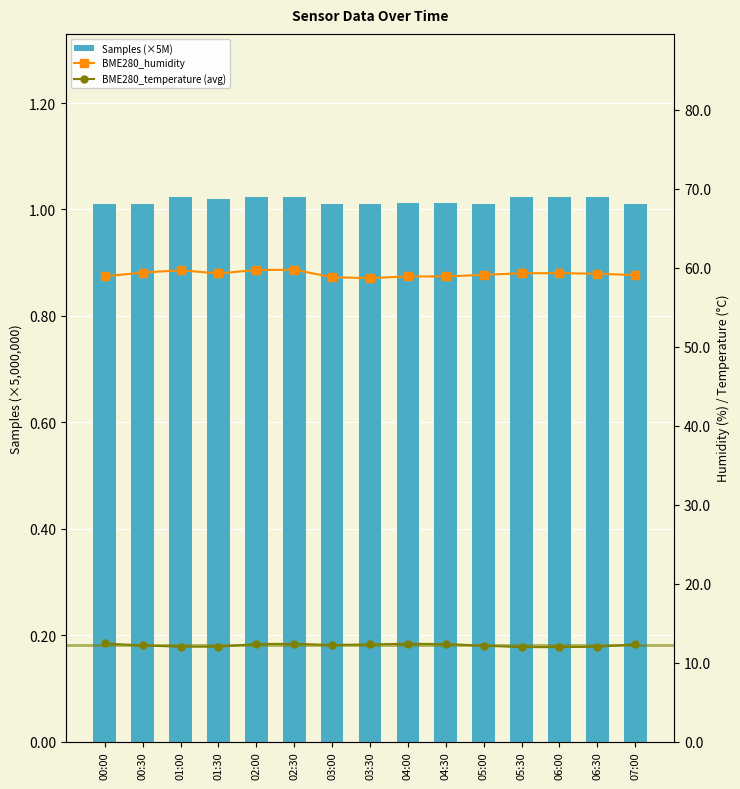

What is the spread (max minus min) of values at 02:00?

58.7